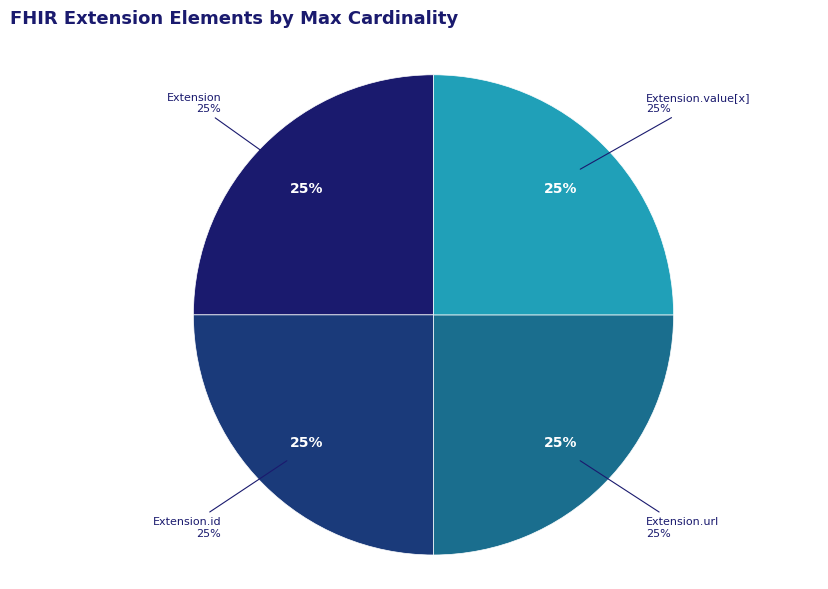

Is there any slice that represents more than half of the pie?

No